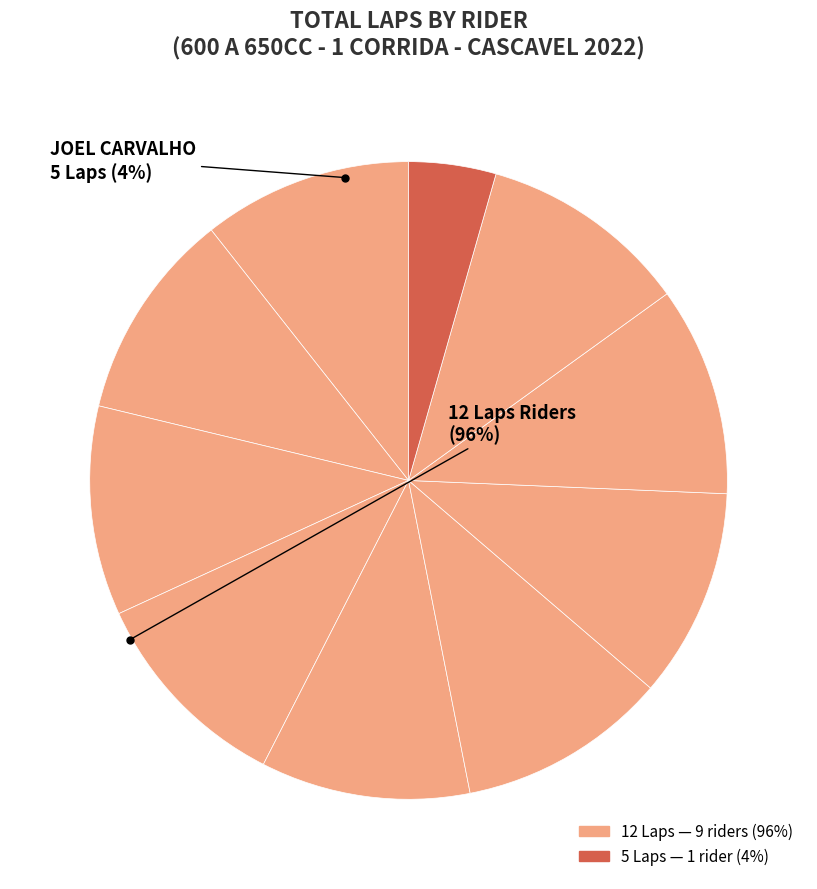

How many slices are in this pie chart?

10